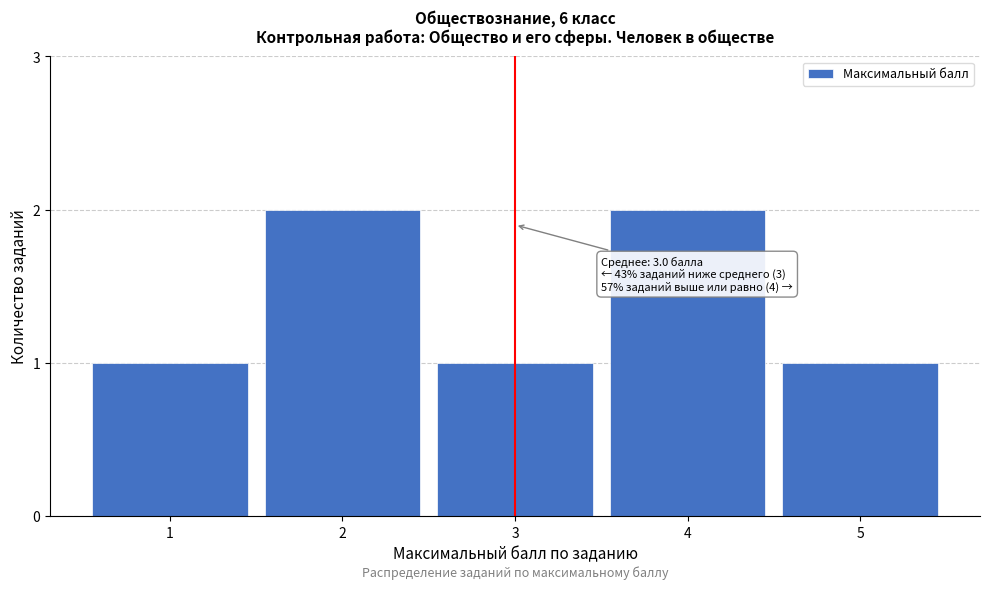

Reading right to left, list all the values displayed in this chart.

1	2	1	2	1